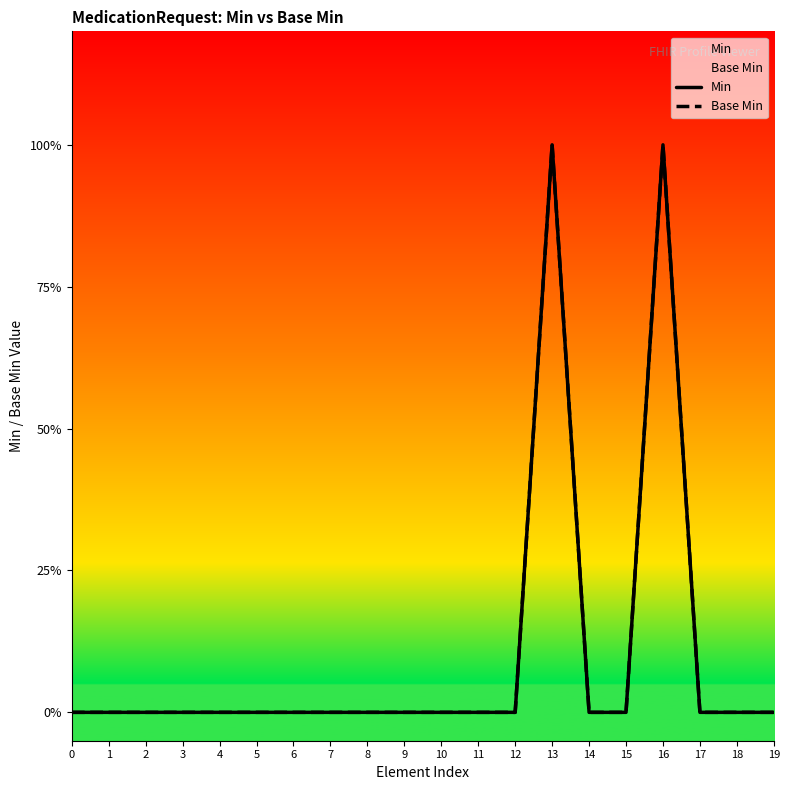

At which category is the sum across all series the highest?

13